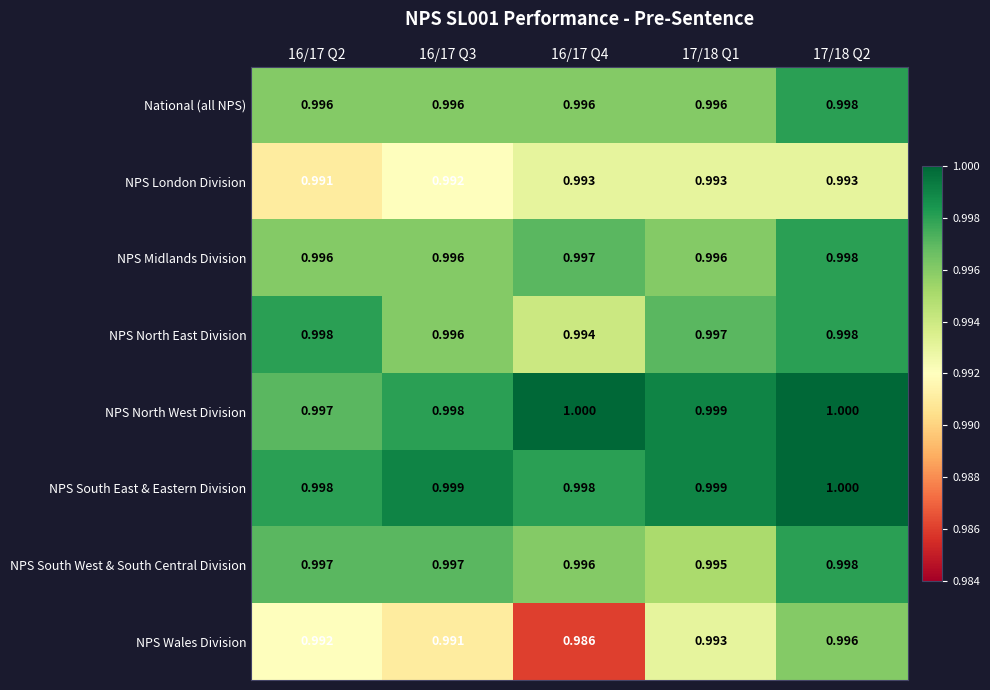

Is the value of NPS London Division at 16/17 Q2 greater than the value of NPS North East Division at 17/18 Q2?

No